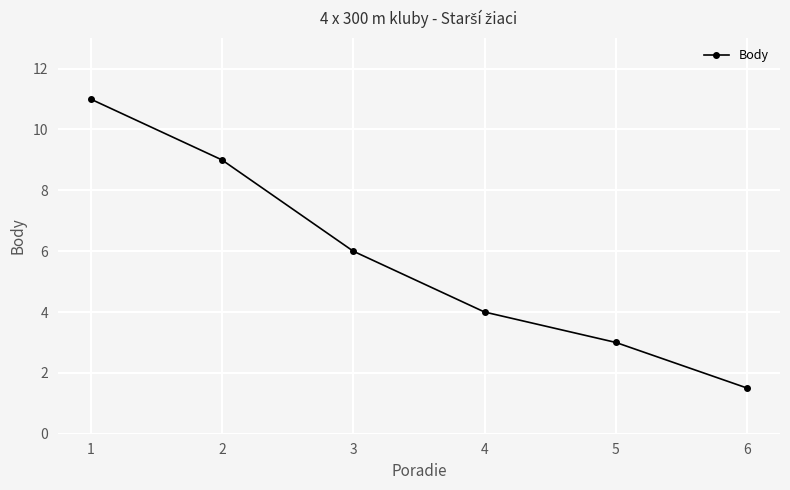

List the labels in order of value, smallest first.

6, 5, 4, 3, 2, 1